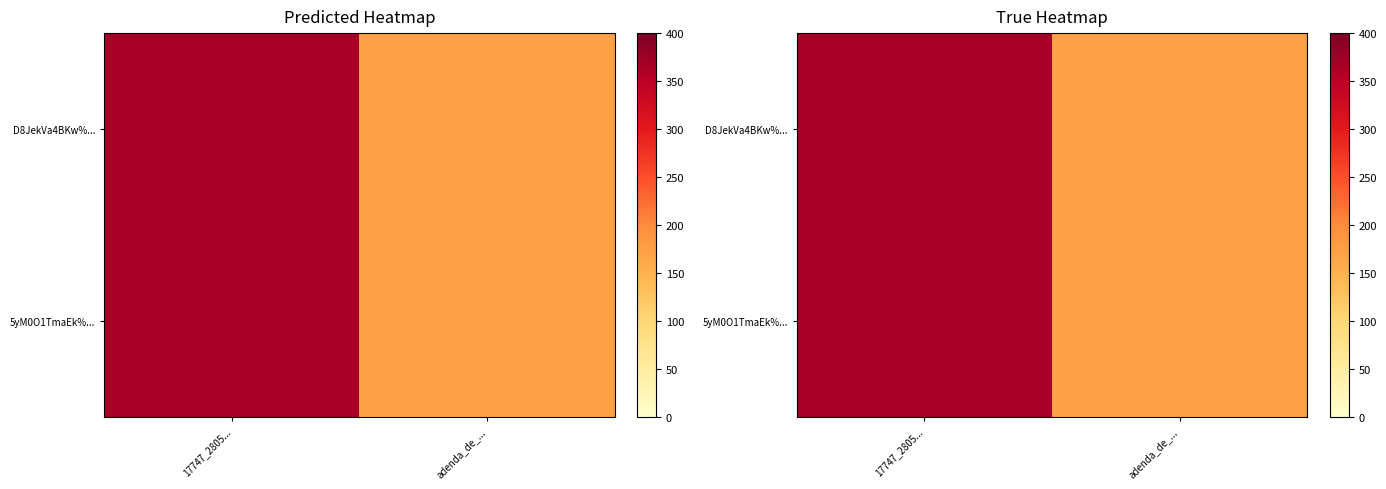

Rank the categories by D8JekVa4BKw%... value from highest to lowest.

17747_2805..., adenda_de_...